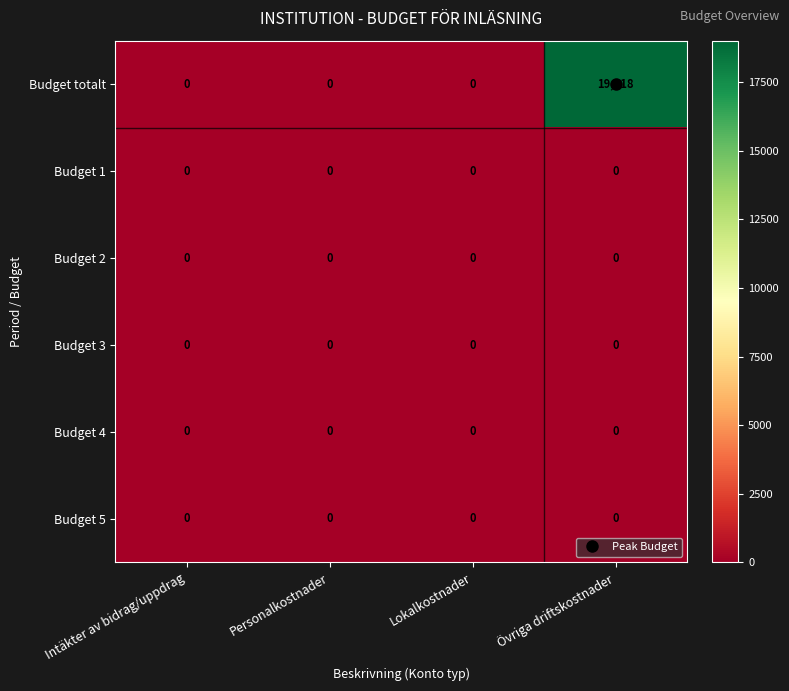

Which series has the widest spread of values?

Budget totalt